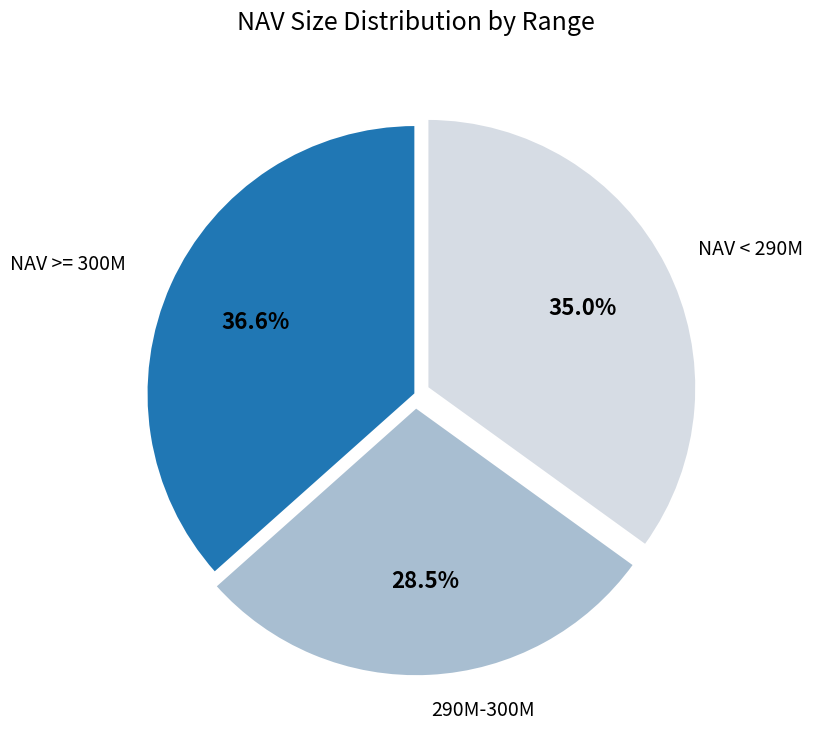

Approximately how many times larger is the value at NAV < 290M compared to 290M-300M?

1.2